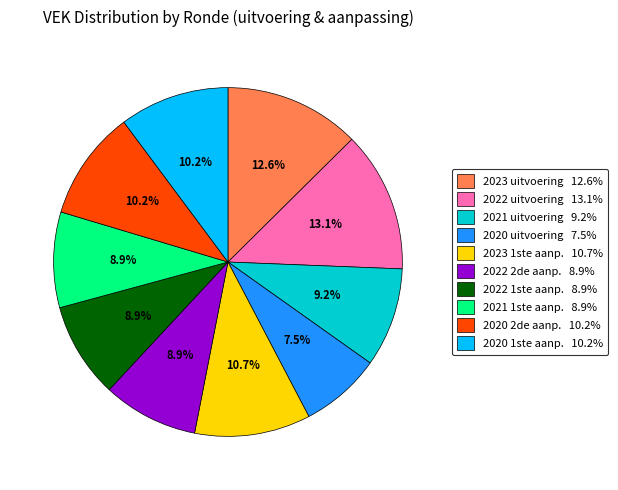

Between 2022 uitvoering 13.1% and 2020 1ste aanp. 10.2%, which is larger?

2022 uitvoering 13.1%